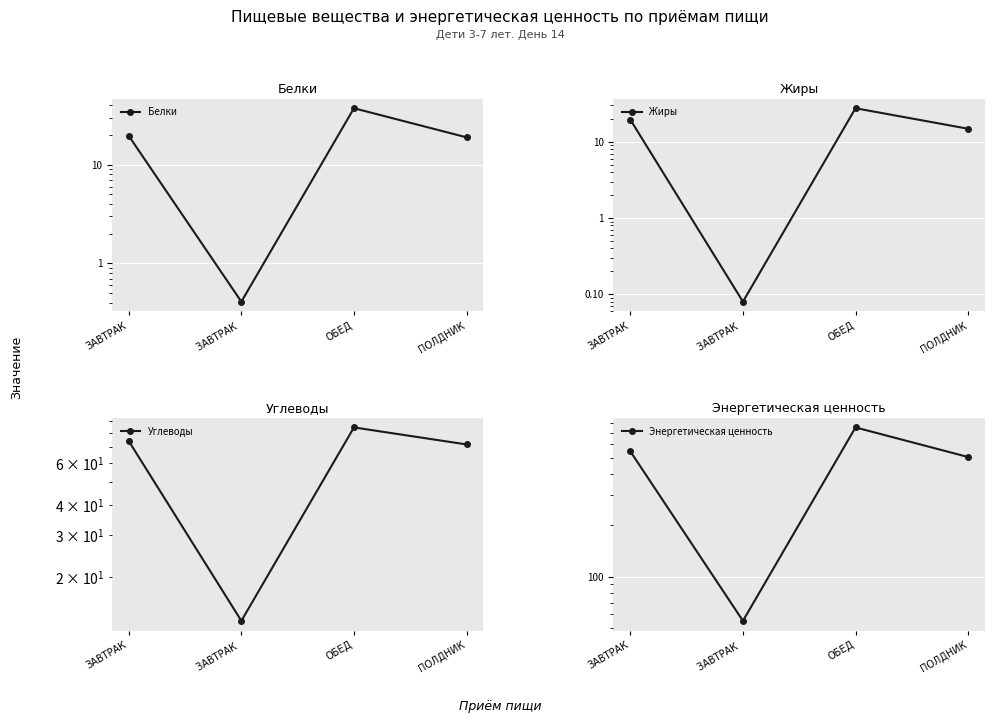

Rank the series at ЗАВТРАК  from lowest to highest value.

Жиры, Белки, Углеводы, Энергетическая ценность